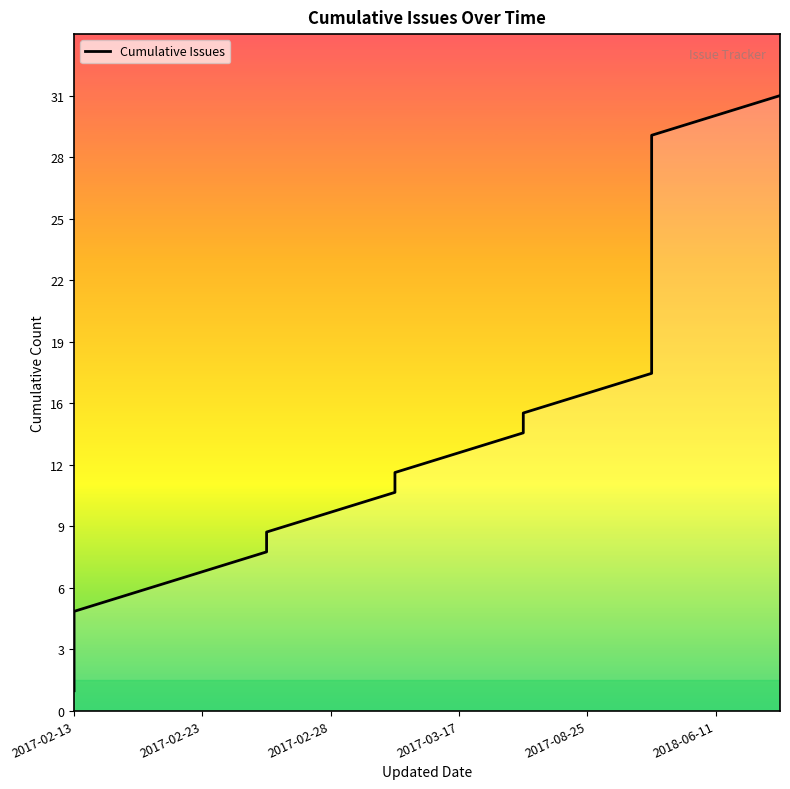

How many lines are shown in the chart?

1